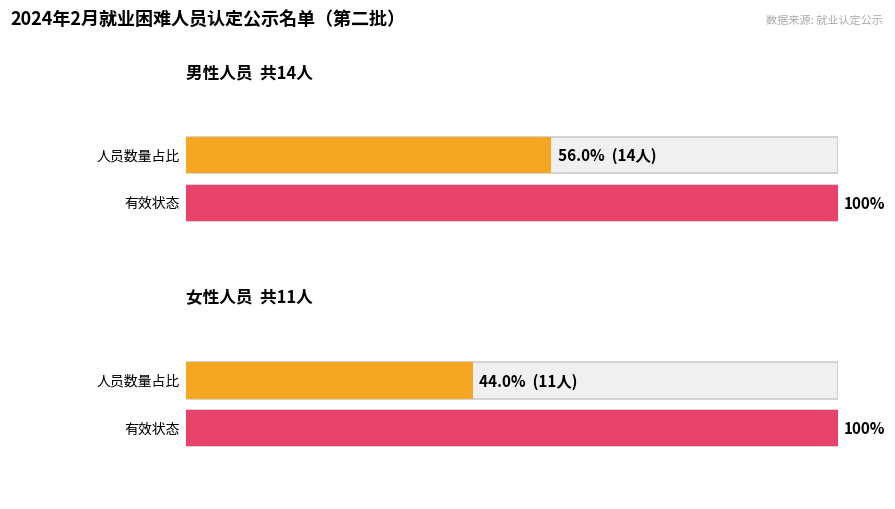

Between 女 and 男, which is larger?

男